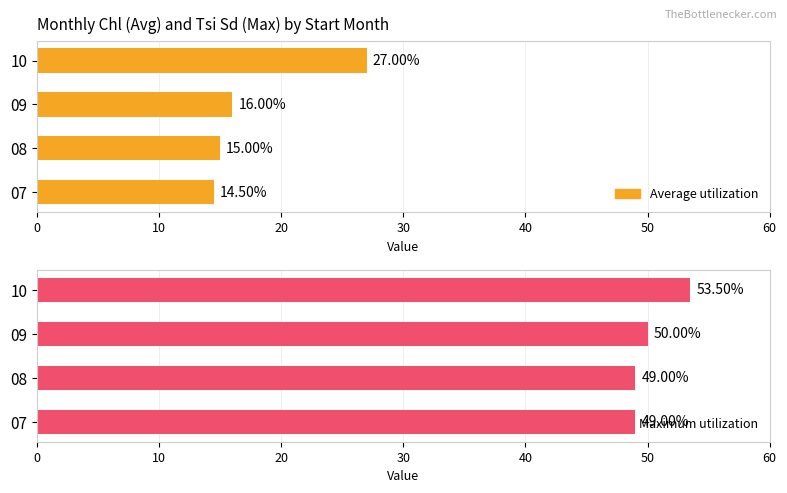

Which series has the largest total across all categories?

Maximum utilization